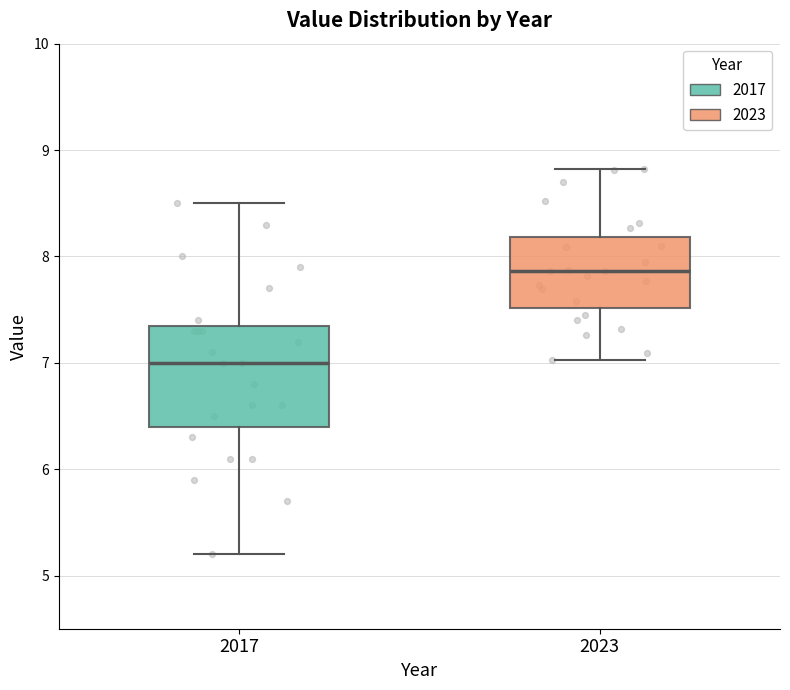

Where is the lower edge of the box at x = 2023 on the y-axis? The values are not printed on the chart, so give them approximately, as read against the axis.

7.5